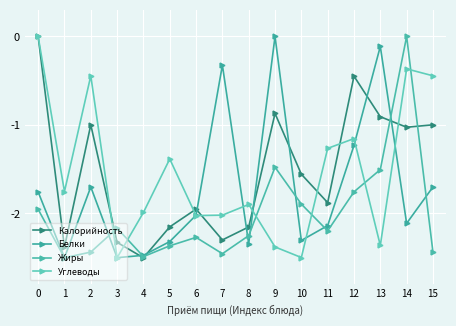

How many values in the Жиры series are below -2?

10